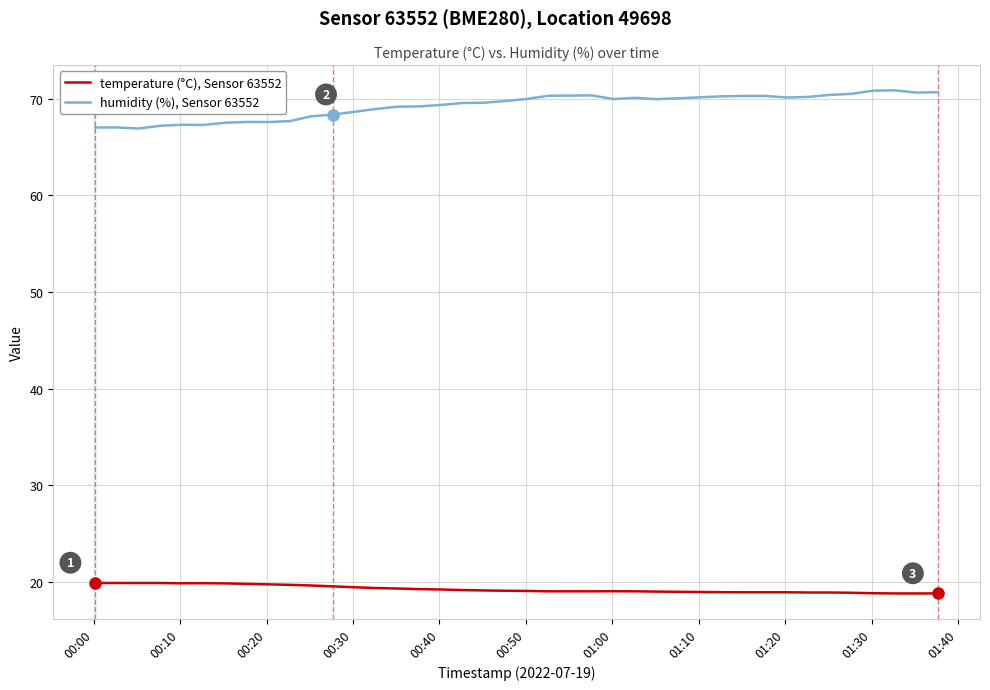

Which series has the widest spread of values?

humidity (%), Sensor 63552